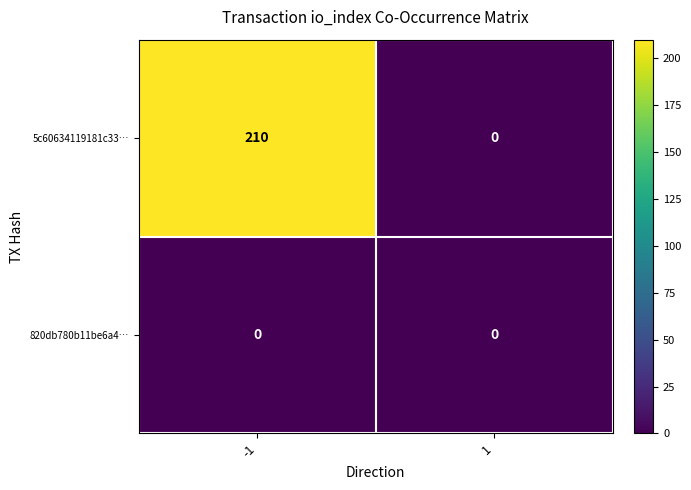

Which series has the largest range (max minus min)?

5c60634119181c33…